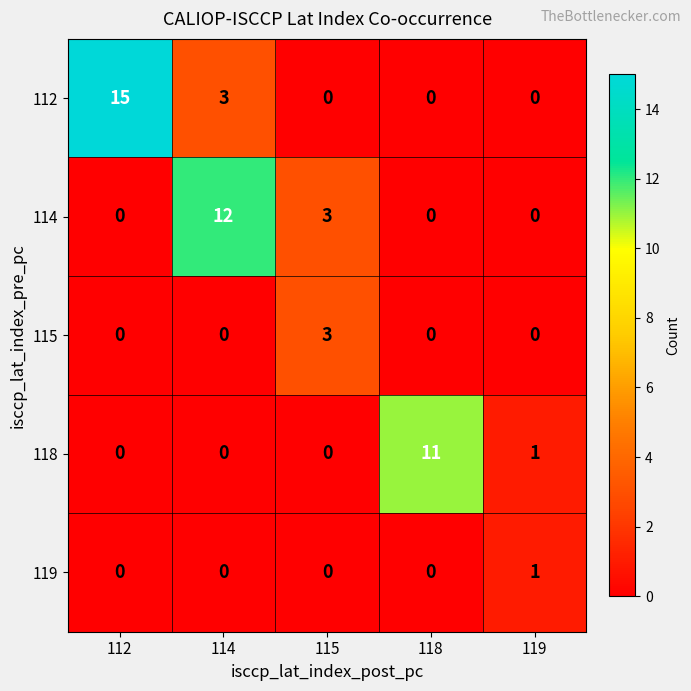

Which label corresponds to the largest value in the chart?

112